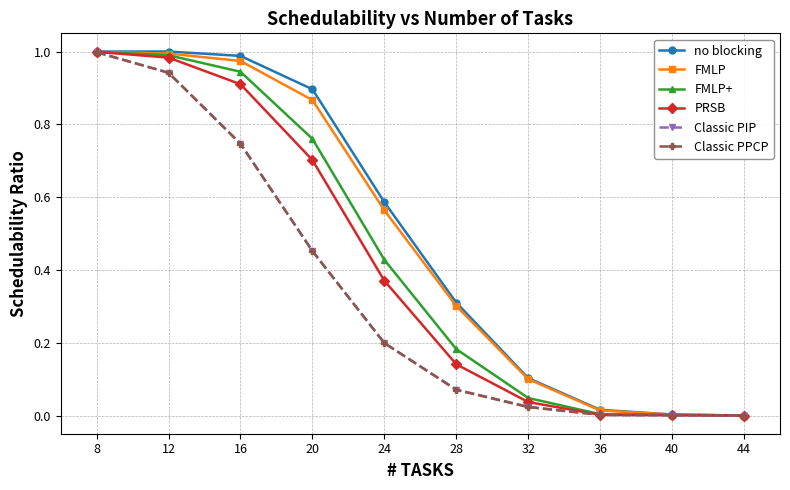

At which label does Classic PIP reach its peak?

8